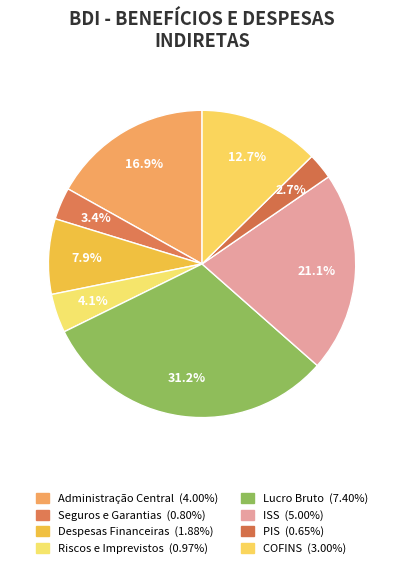

To the nearest percent, what portion does PIS represent?

3%